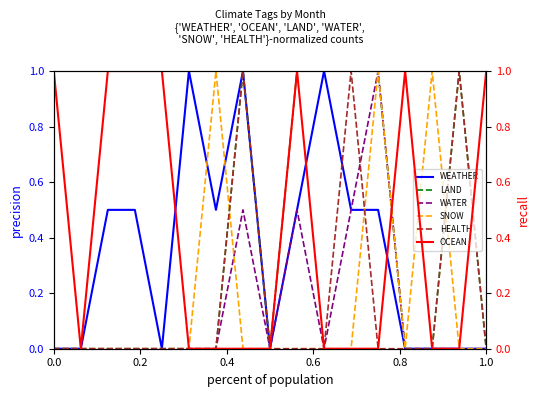

Does the chart display data point markers on the line(s)?

No